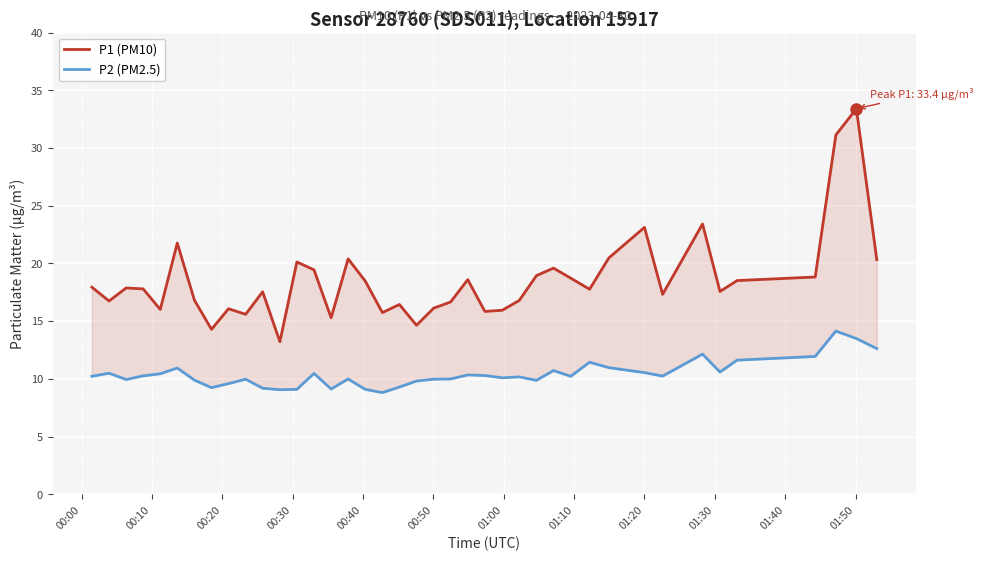

Rank the series by their average value, from lowest to highest.

P2 (PM2.5), P1 (PM10)